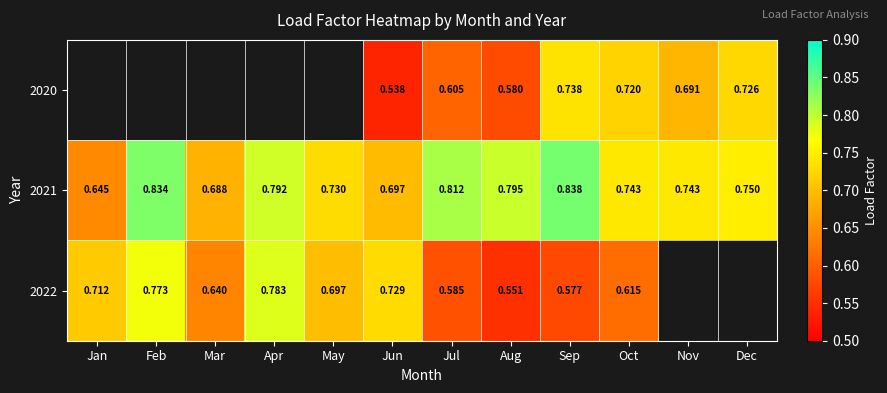

At which label does 2021 reach its minimum?

Jan